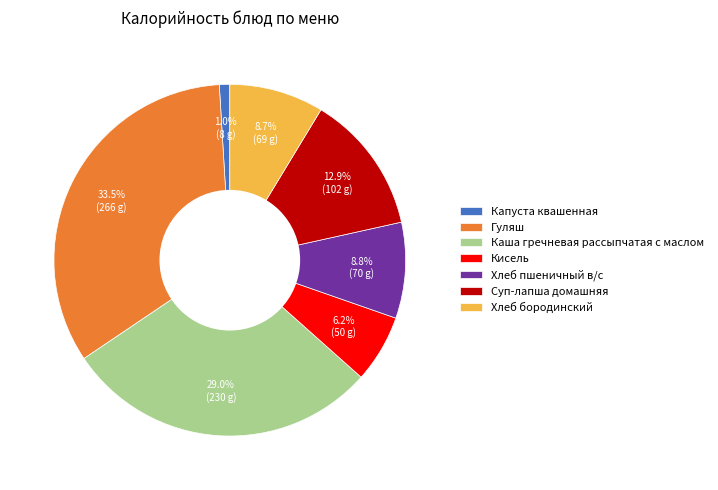

To the nearest percent, what is the combined percentage of Гуляш and Каша гречневая рассыпчатая с маслом?

62%